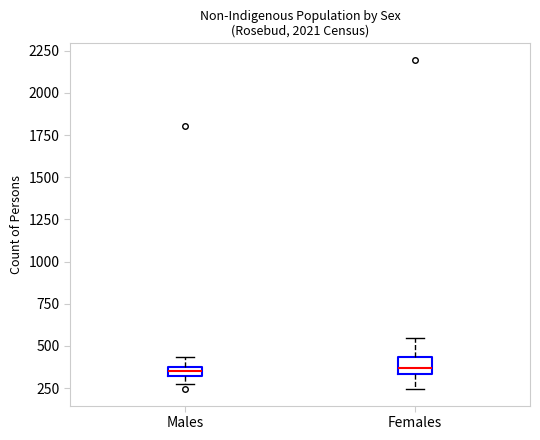

Where does the upper whisker of the box for Males end on the y-axis? The values are not printed on the chart, so give them approximately, as read against the axis.

450